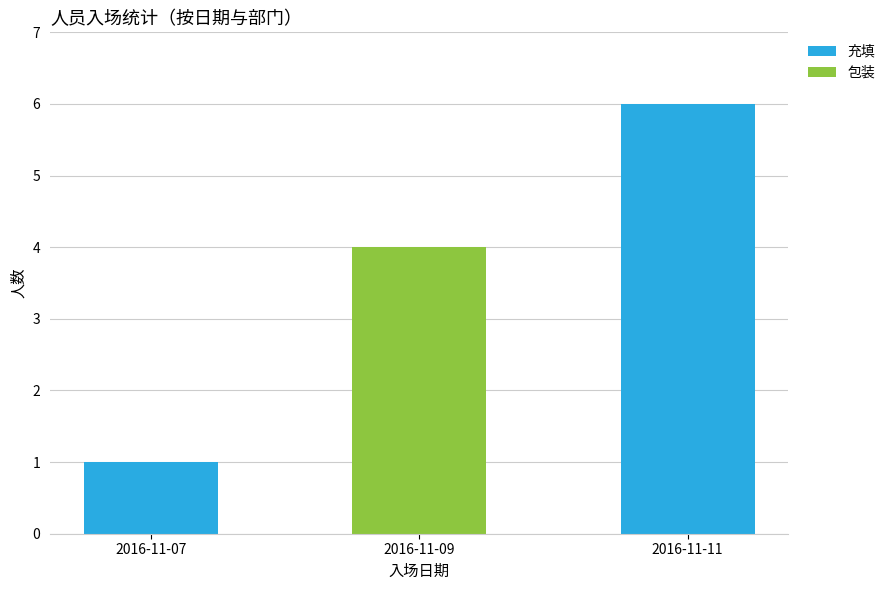

The 充填 series shows 6 at 2016-11-11. True or false?

True